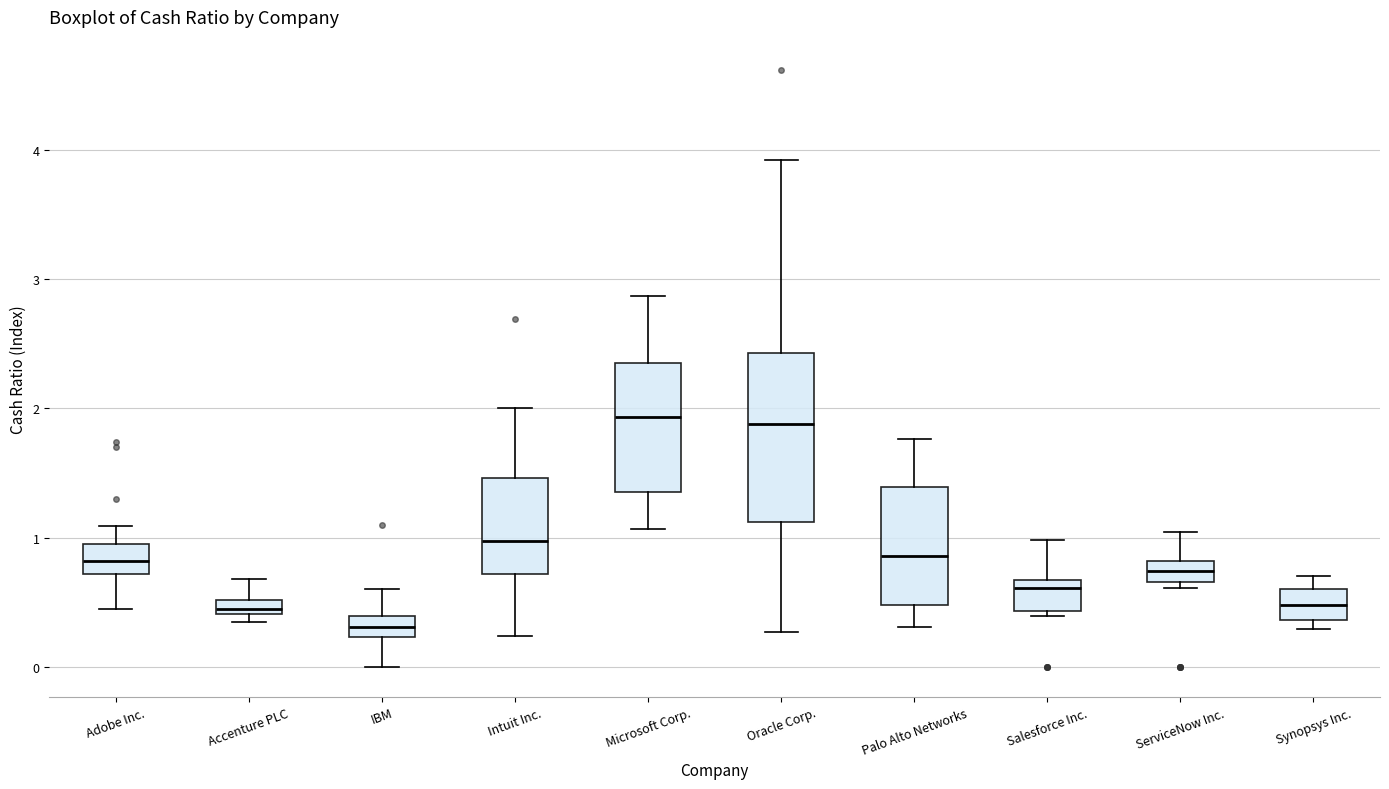

Which box's median line is the lowest?

IBM